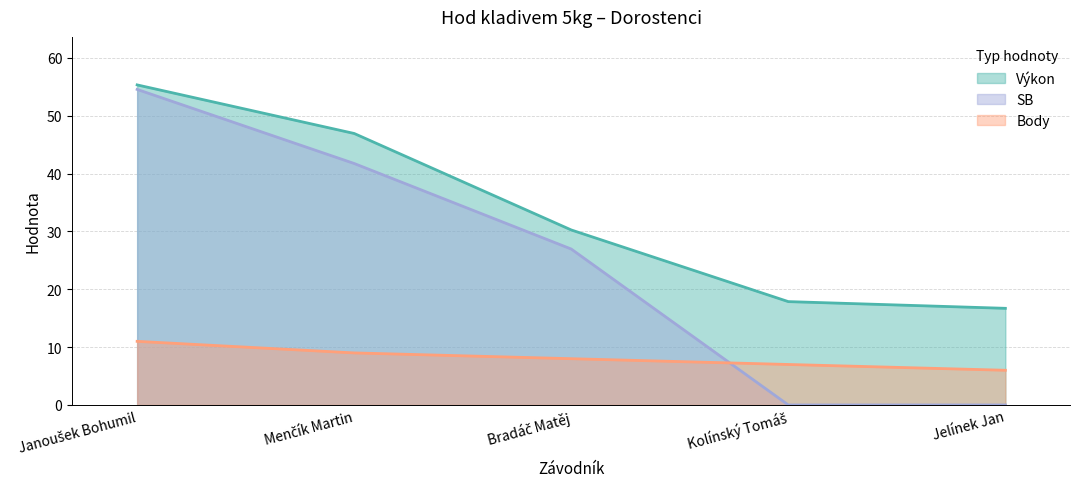

List the labels in order of Body value, smallest first.

Jelínek Jan, Kolínský Tomáš, Bradáč Matěj, Menčík Martin, Janoušek Bohumil